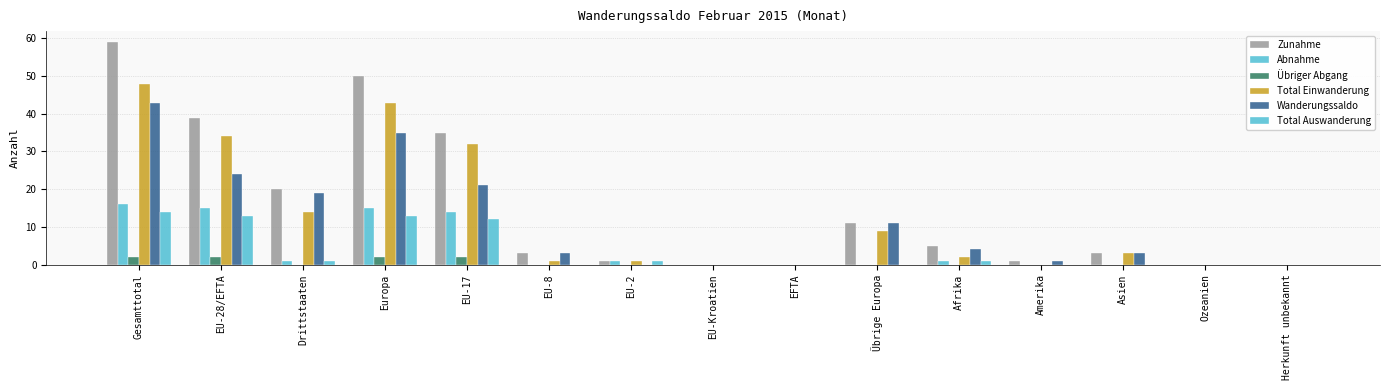

What is the difference between the second highest and minimum values in the Total Auswanderung series?

13